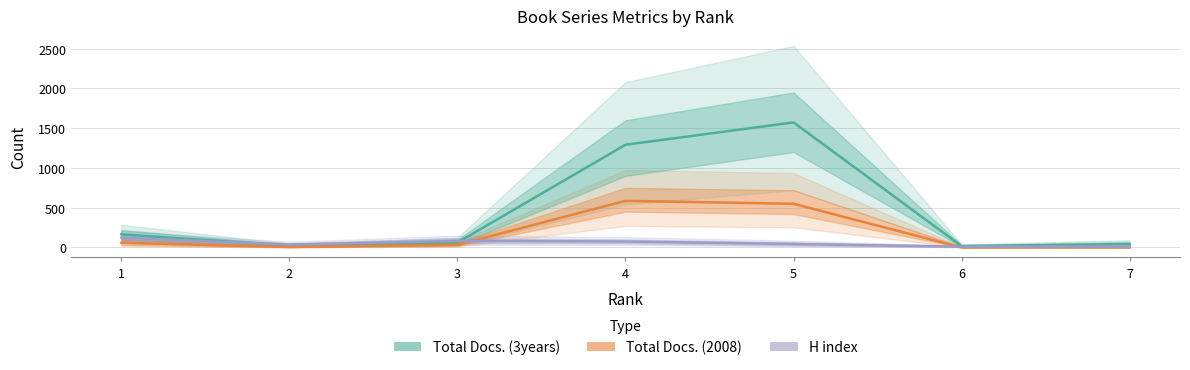

At which label does Total Docs. (3years) first exceed 61?

1